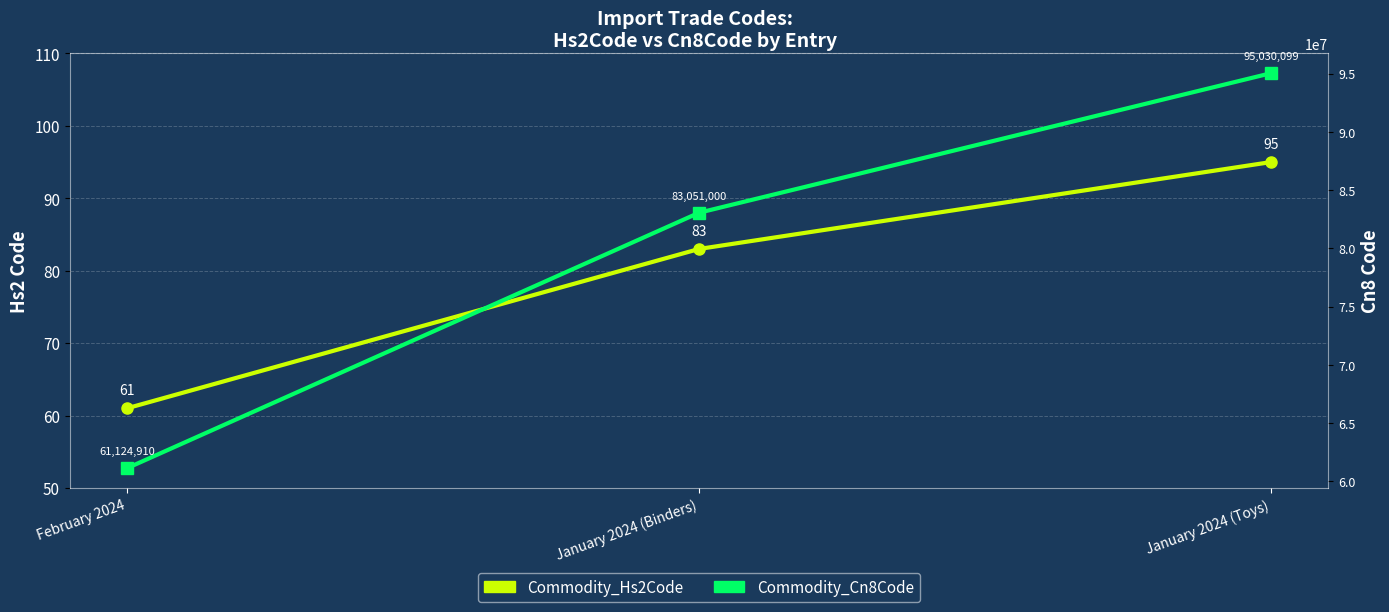

What is the value of the Commodity_Hs2Code point at the 1st from the left?

61